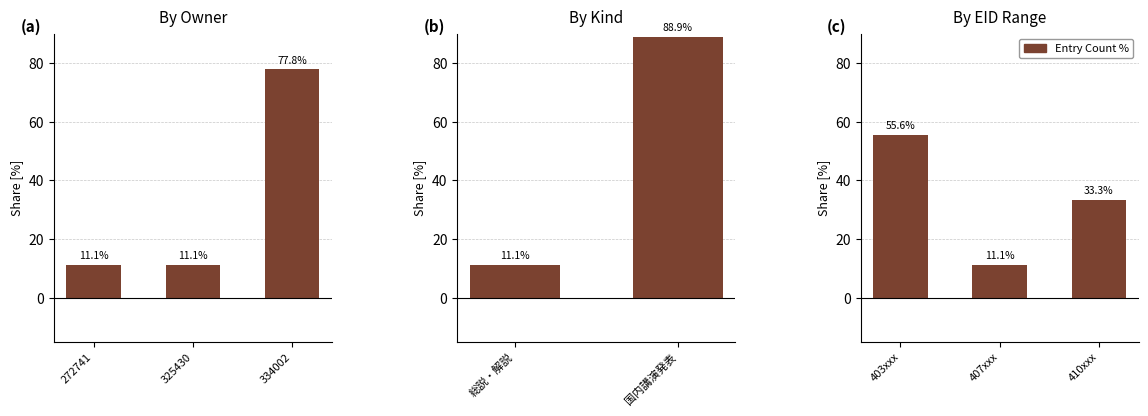

True or false: the data shows 17.0 at 407xxx.

False